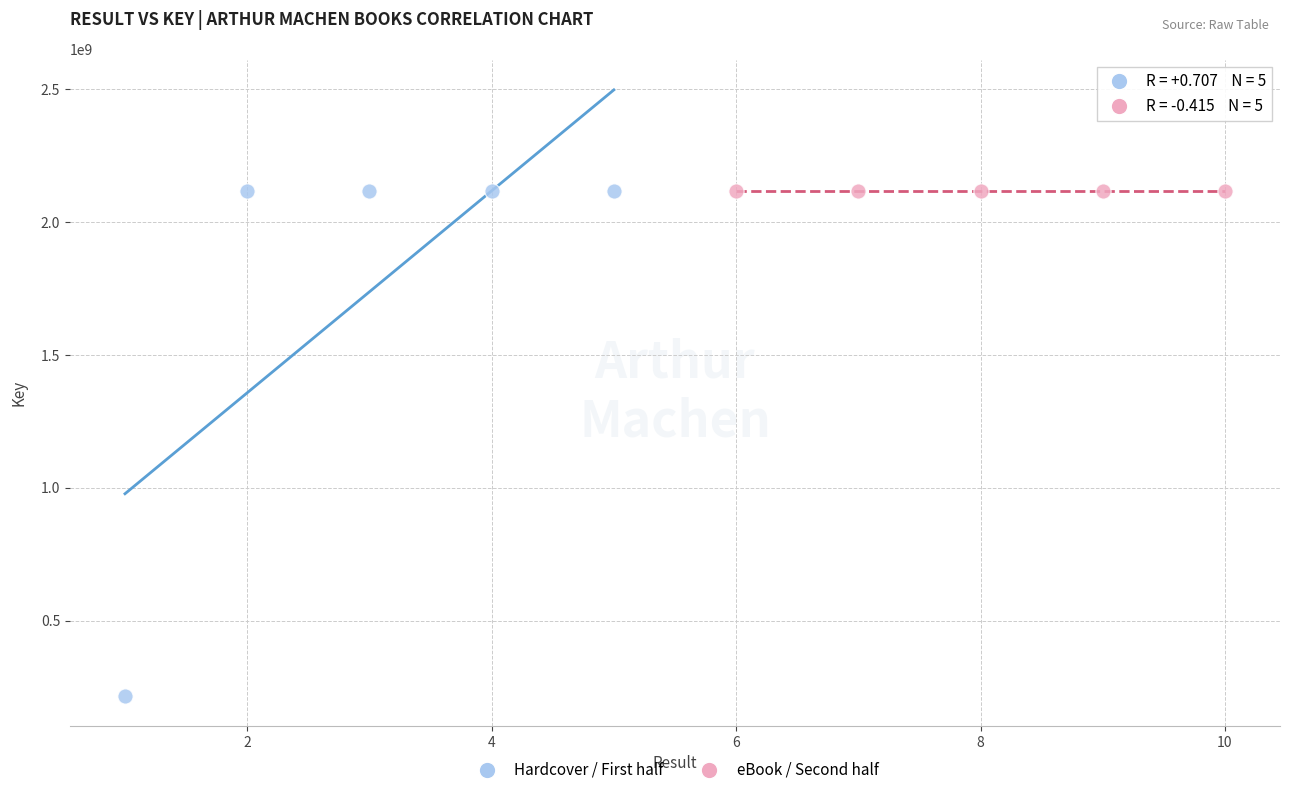

What are all the series names shown in the legend?

Hardcover / First half, eBook / Second half